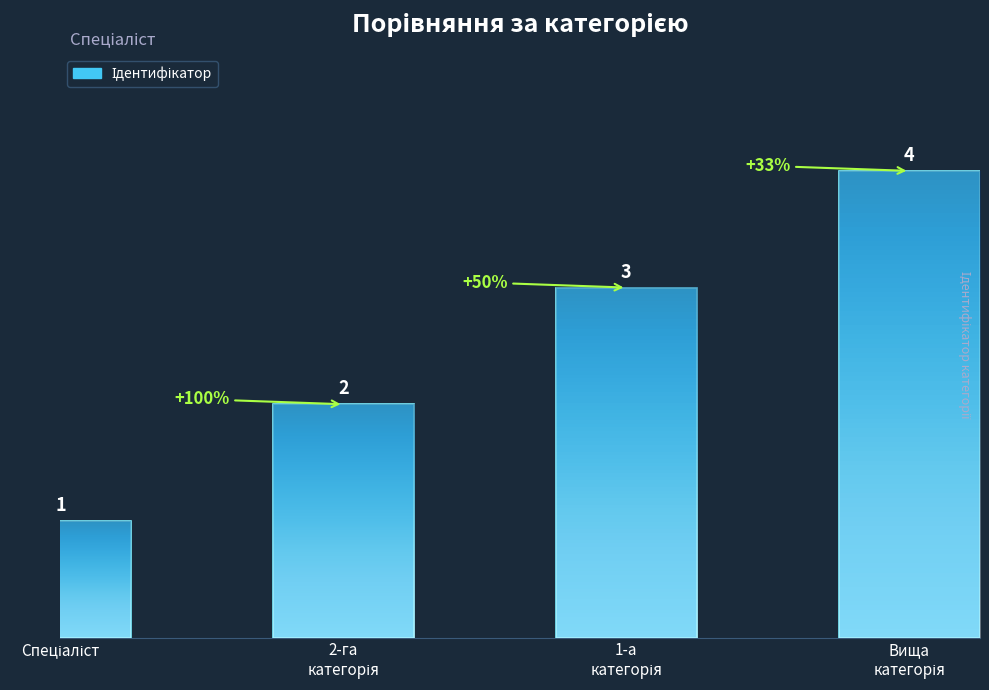

How many data points are less than 3?

2